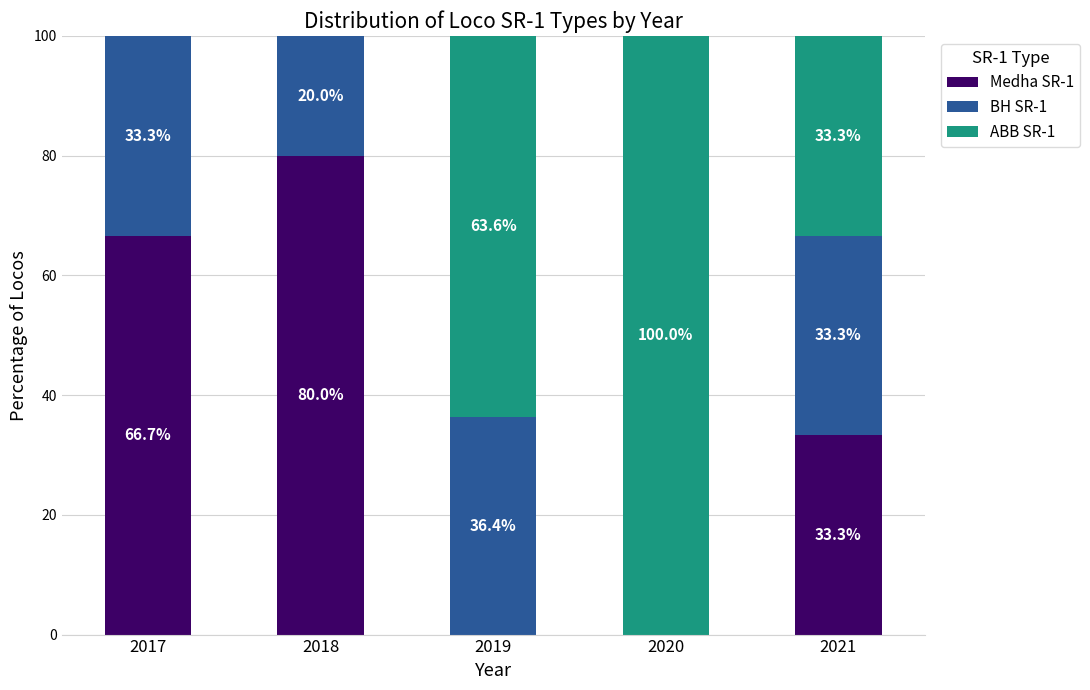

The value of Medha SR-1 at 2020 is 0.0. True or false?

True